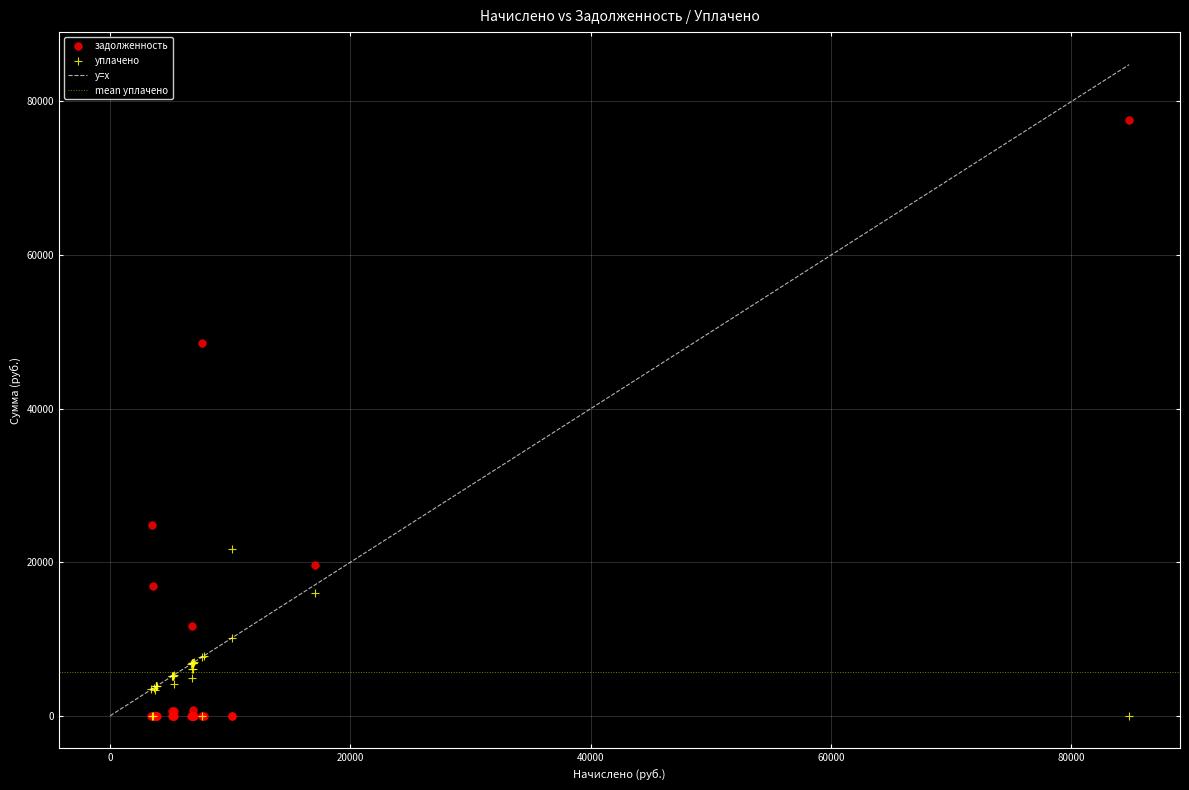

Across all series, what Y value is closest to 38806?

48581.6